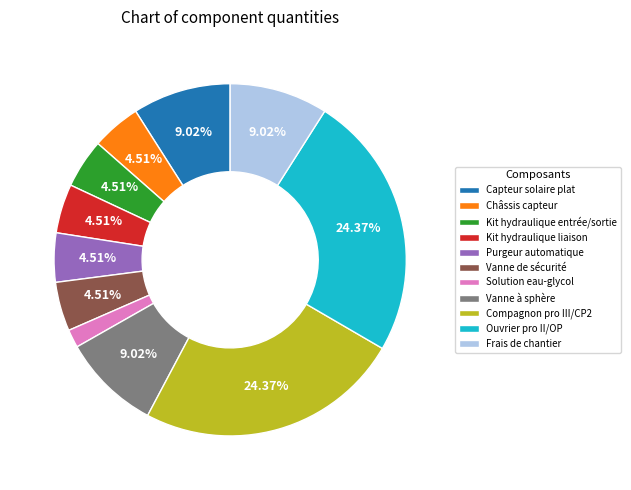

How many segments does this pie chart have?

11